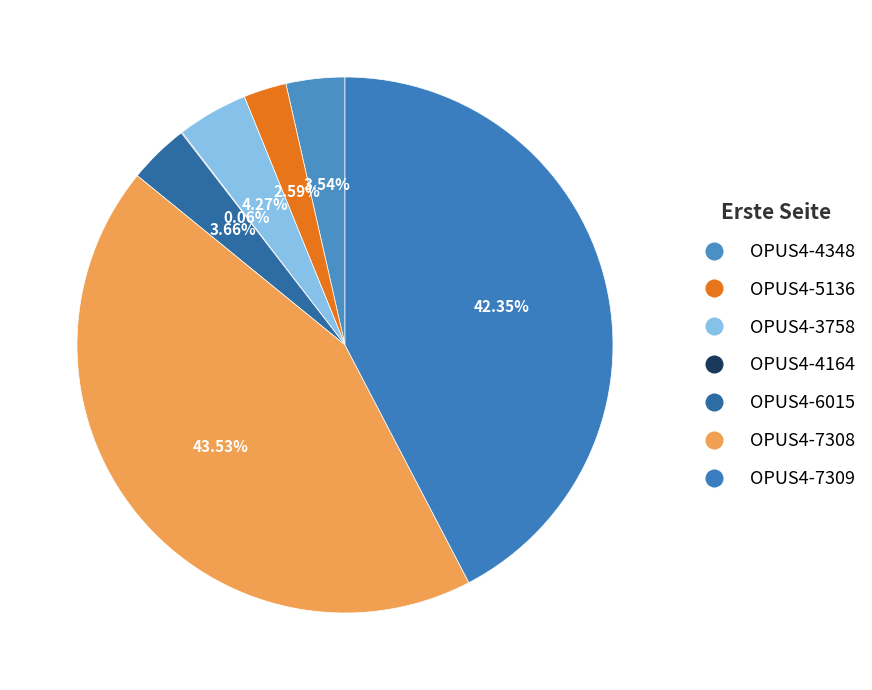

What is the change in value from OPUS4-4348 to OPUS4-7308?

+711